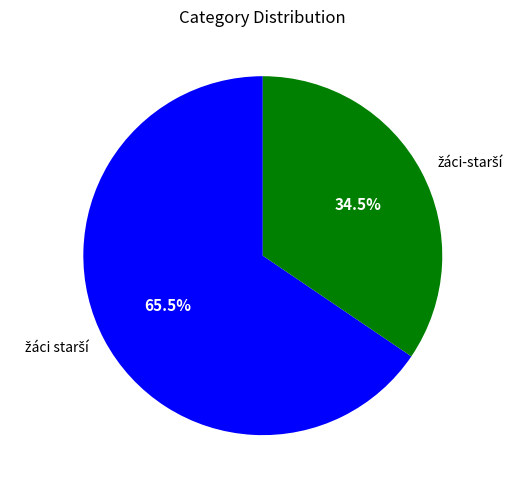

Does any single category account for the majority?

Yes